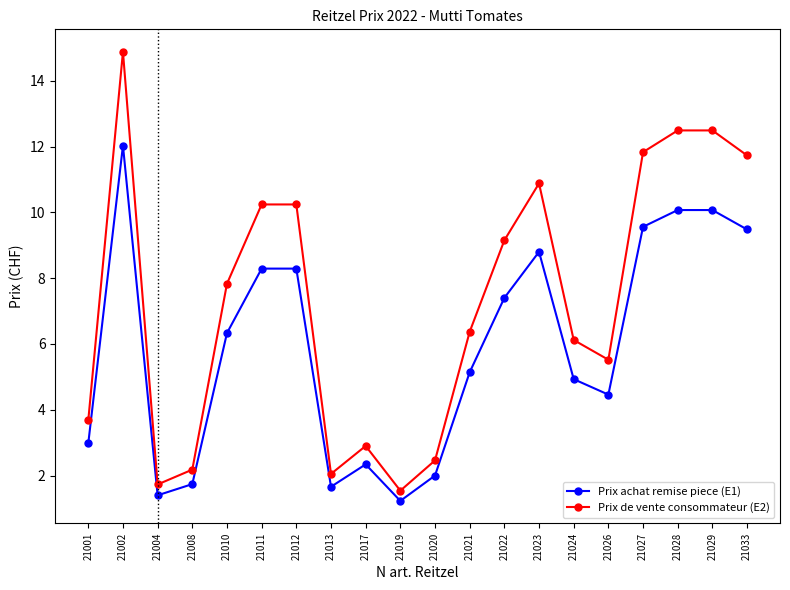

What is the spread (max minus min) of values at 21020?

0.5